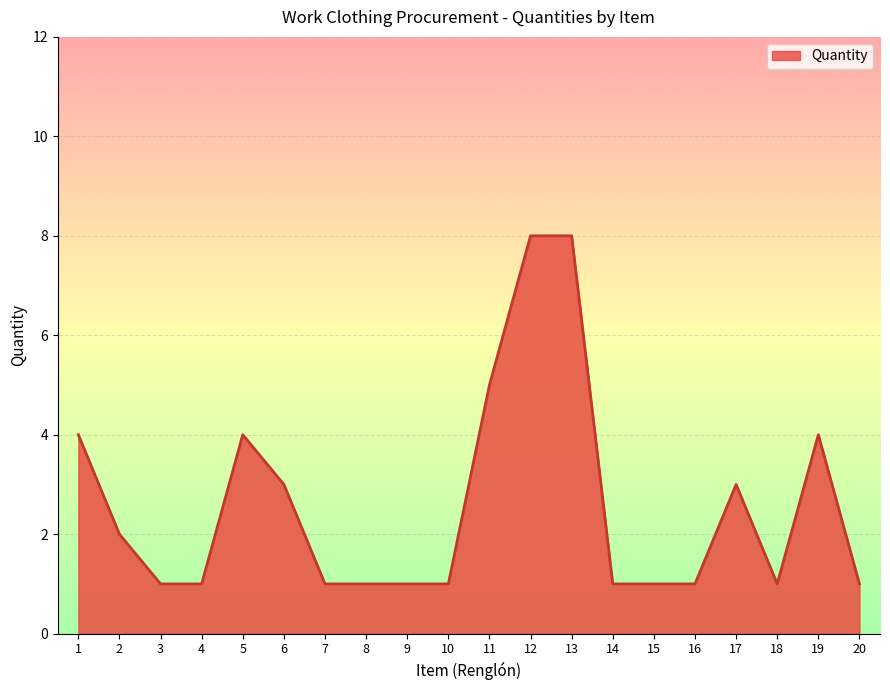

What is the minimum value shown in the chart?

1